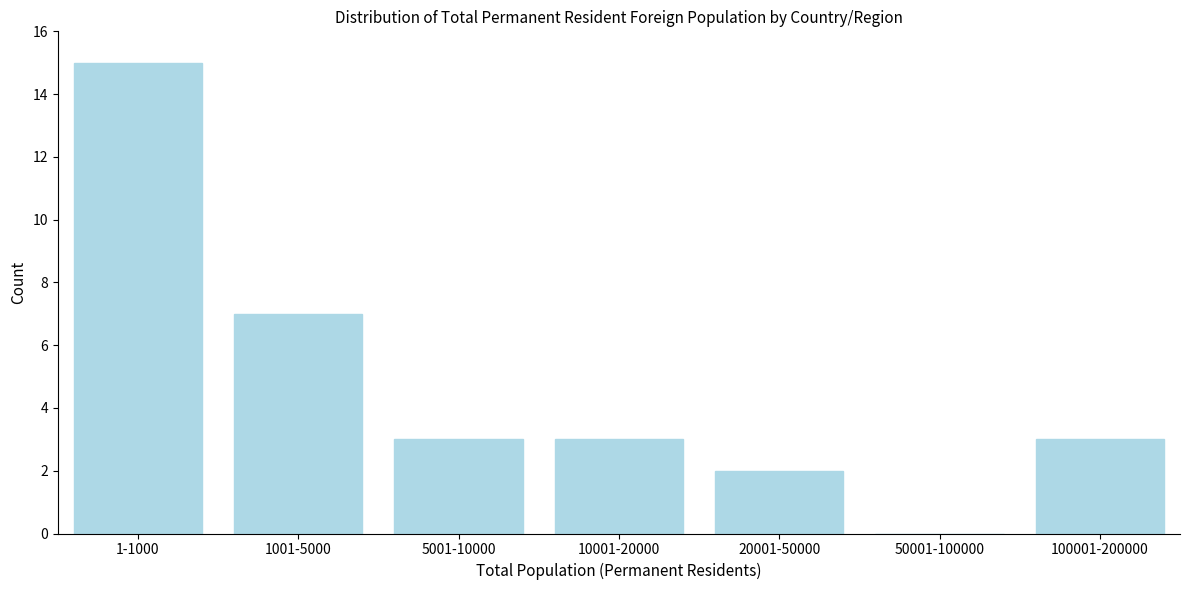

Reading left to right, transcribe all the data shown in this chart.

1-1000=15	1001-5000=7	5001-10000=3	10001-20000=3	20001-50000=2	50001-100000=0	100001-200000=3